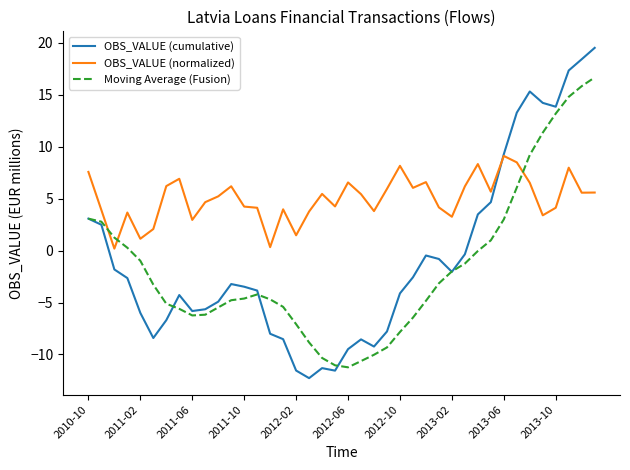

What is the smallest value displayed?

-12.3